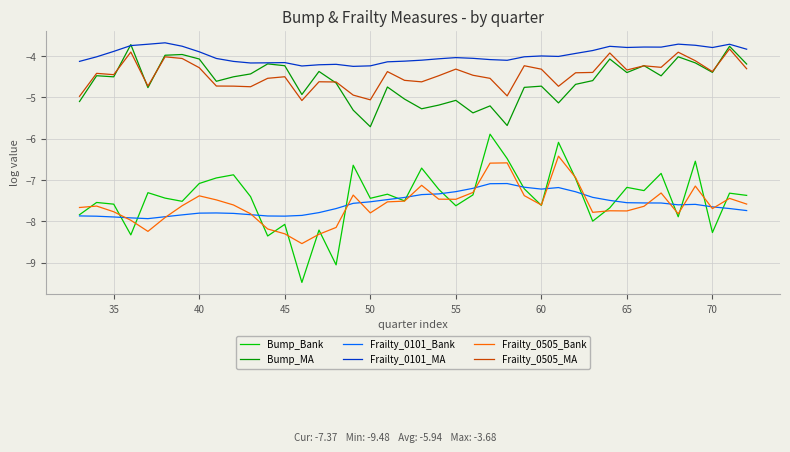

How many distinct data groups are displayed?

6